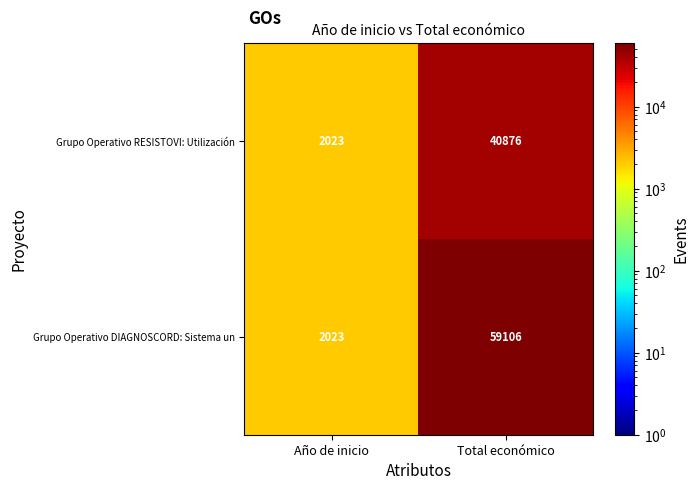

Where is Grupo Operativo DIAGNOSCORD: Sistema un nearest to the value 30564?

Año de inicio